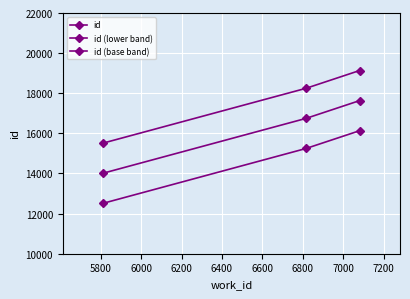

How many distinct data groups are displayed?

3